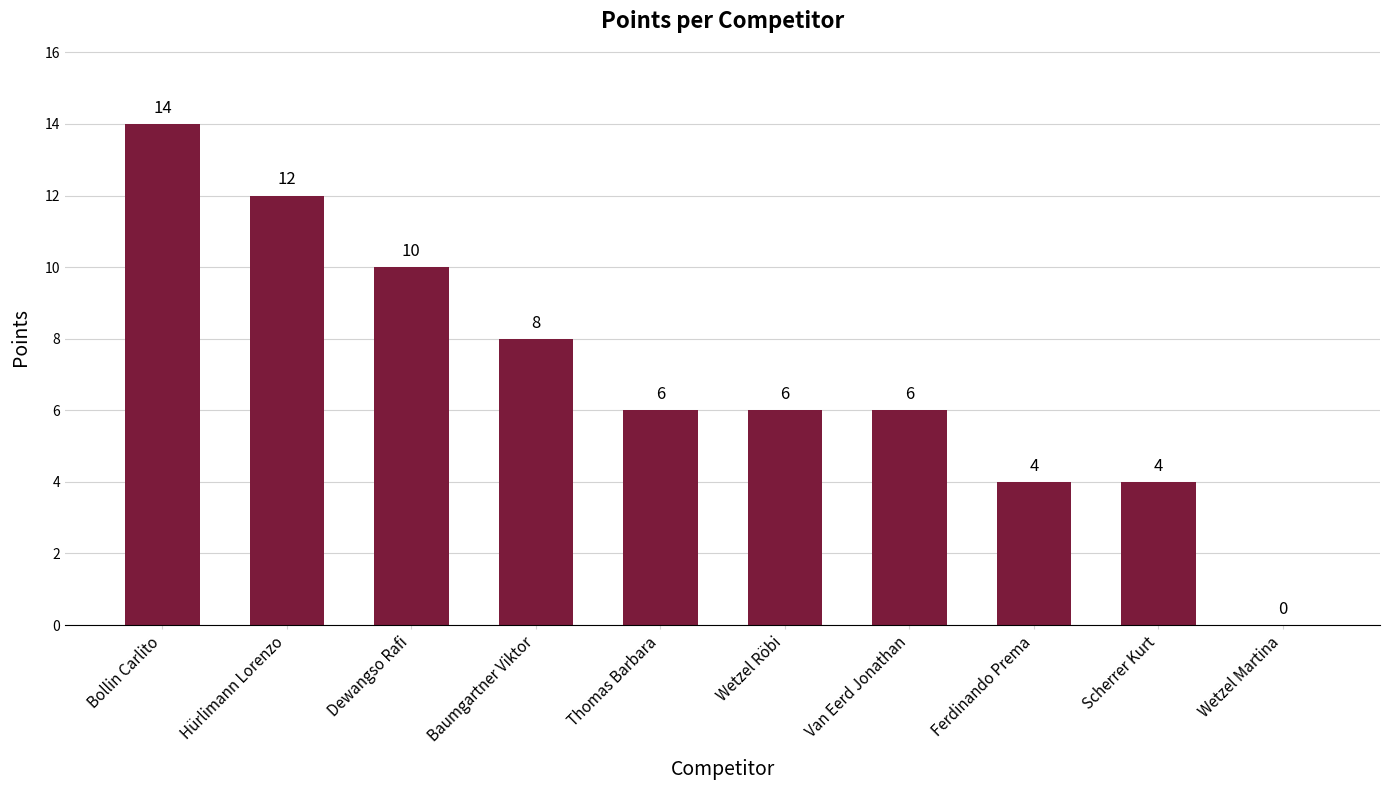

What is the sum of all values?

70